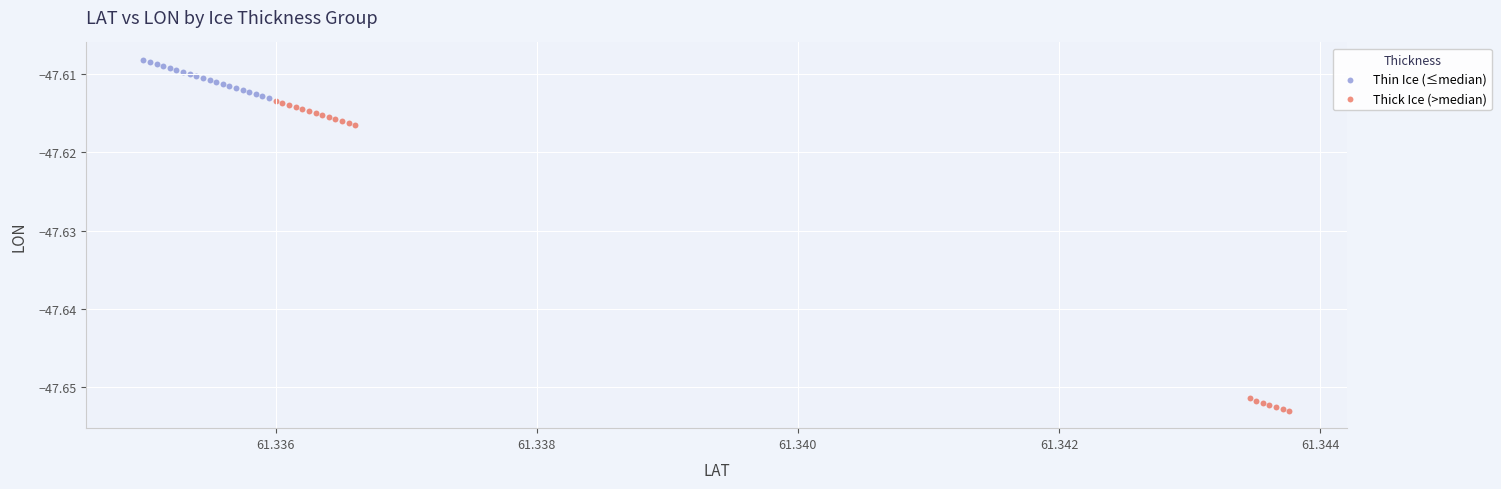

Which series contains the lowest Y value?

Thick Ice (>median)